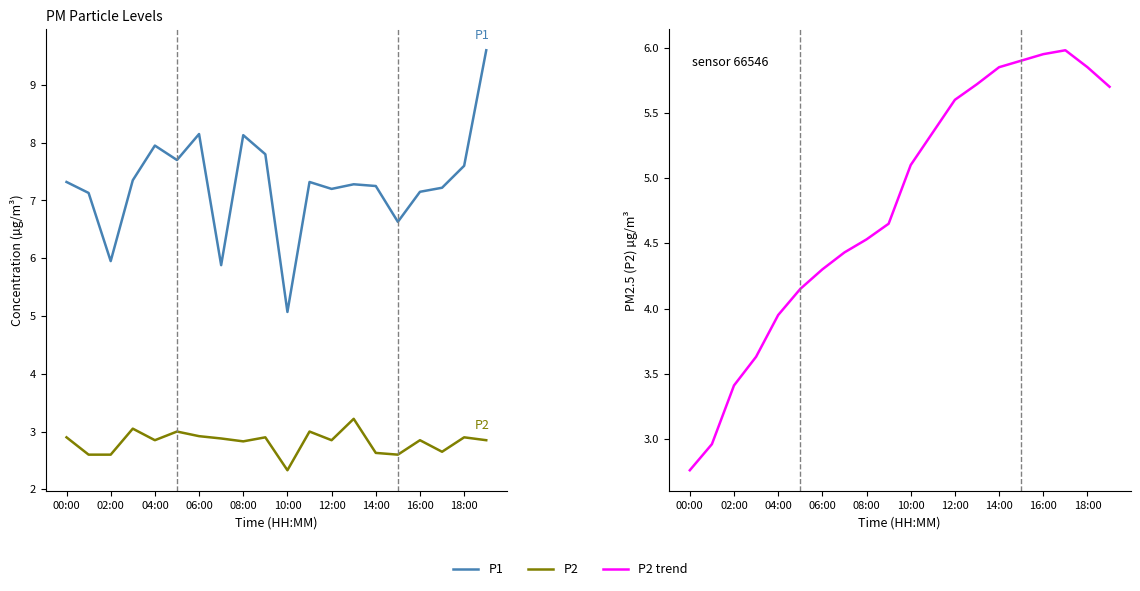

What position from the left is 04:00?

5